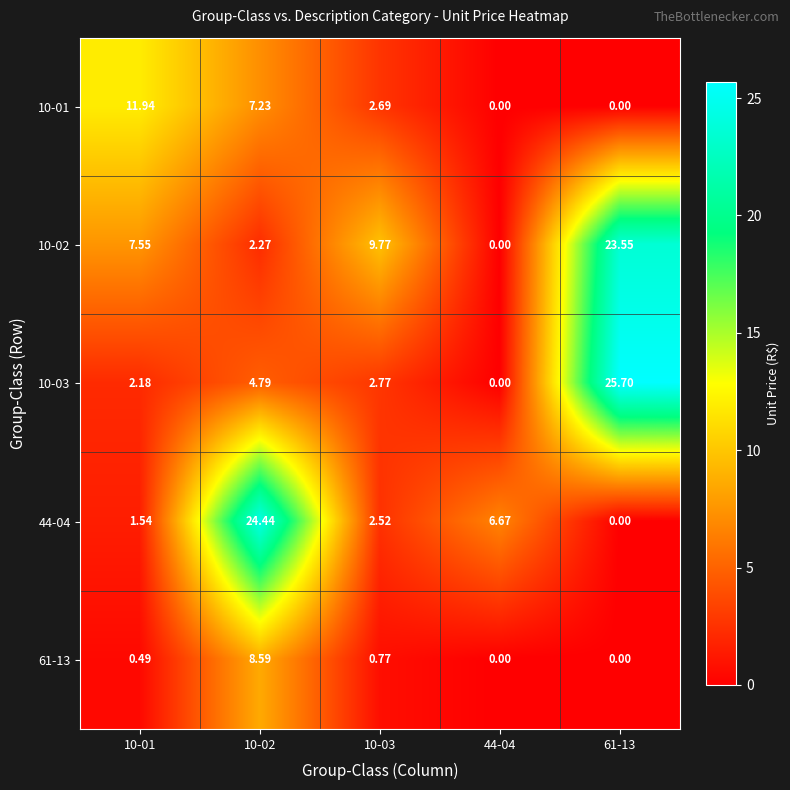

Rank the series by their maximum value, from highest to lowest.

10-03, 44-04, 10-02, 10-01, 61-13